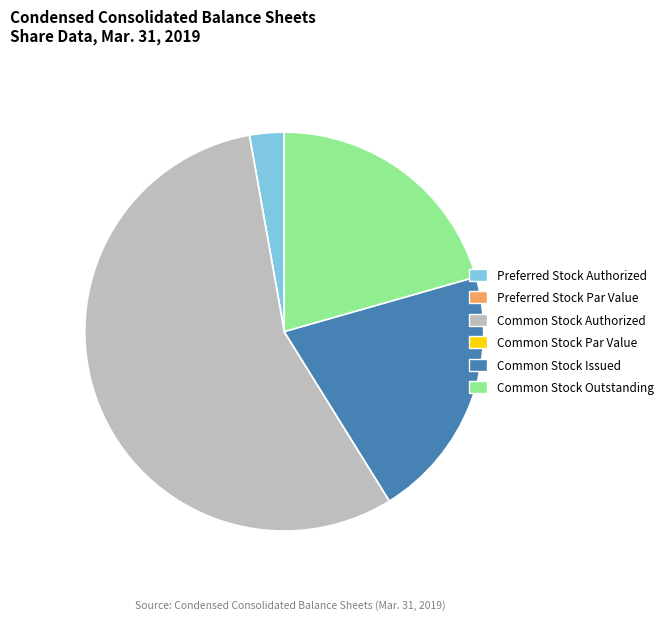

Does any single category account for the majority?

Yes